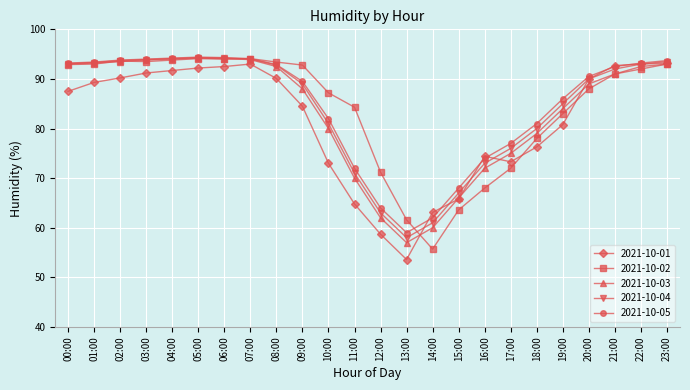

What is the minimum value for 2021-10-02?

55.7